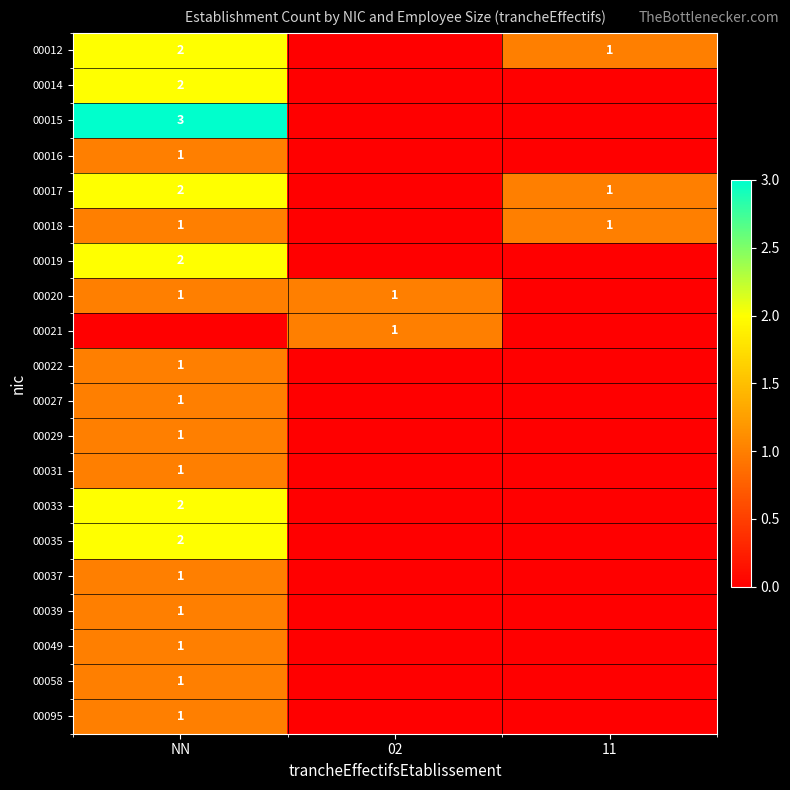

What is the maximum value shown in the chart?

3